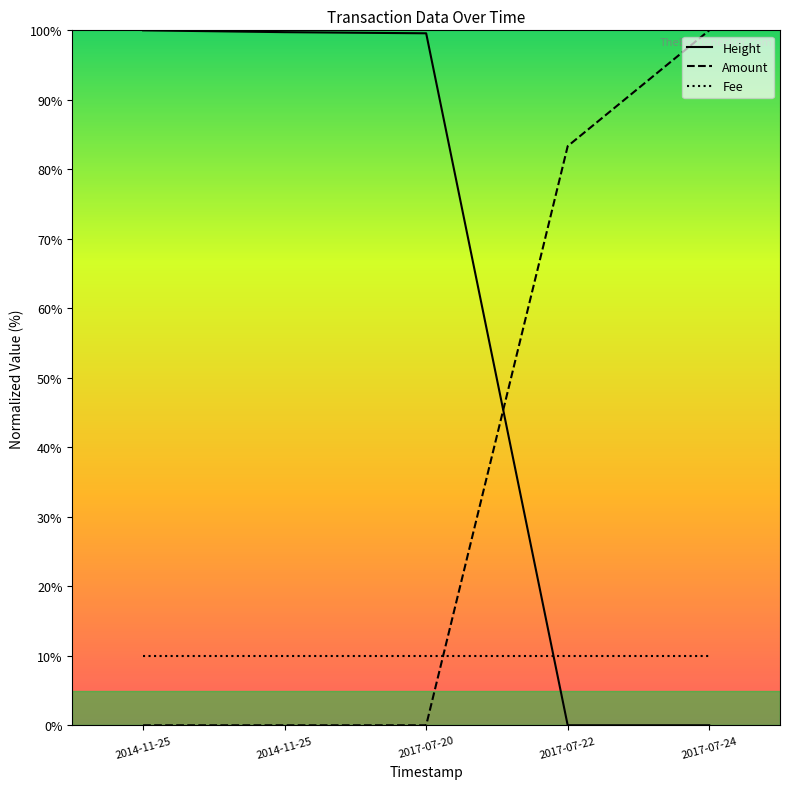

What is the label of the 3rd point from the right?

2017-07-20